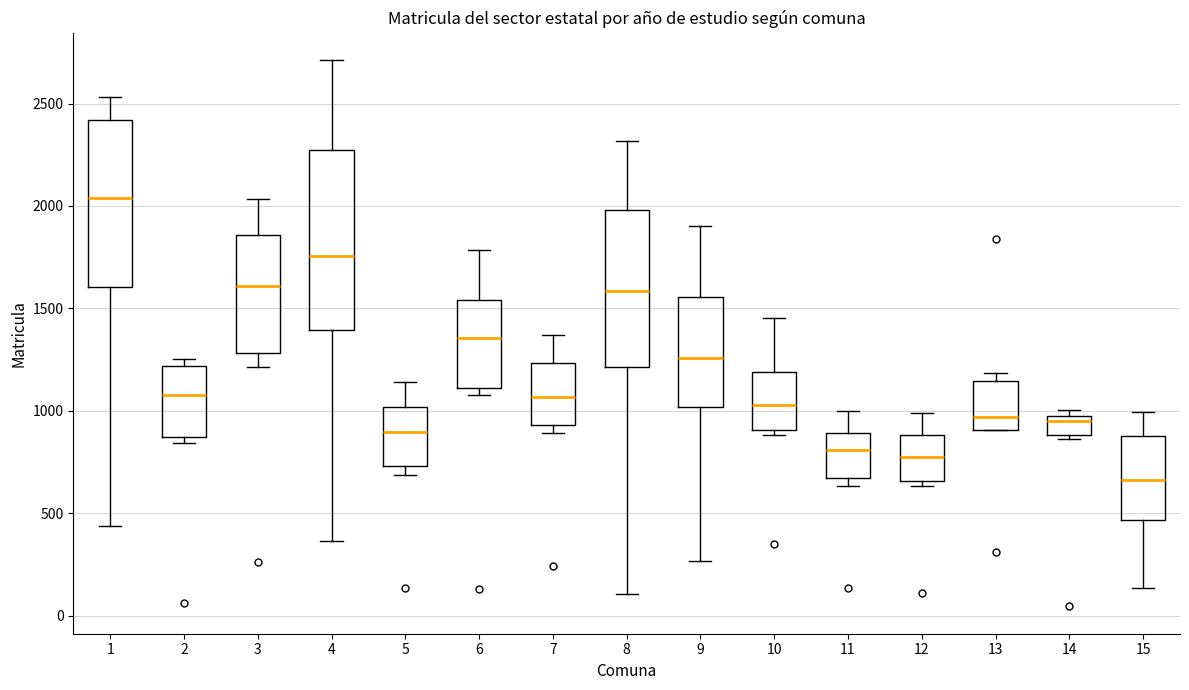

Where is the upper edge of the box at x = 9 on the y-axis? The values are not printed on the chart, so give them approximately, as read against the axis.

1550